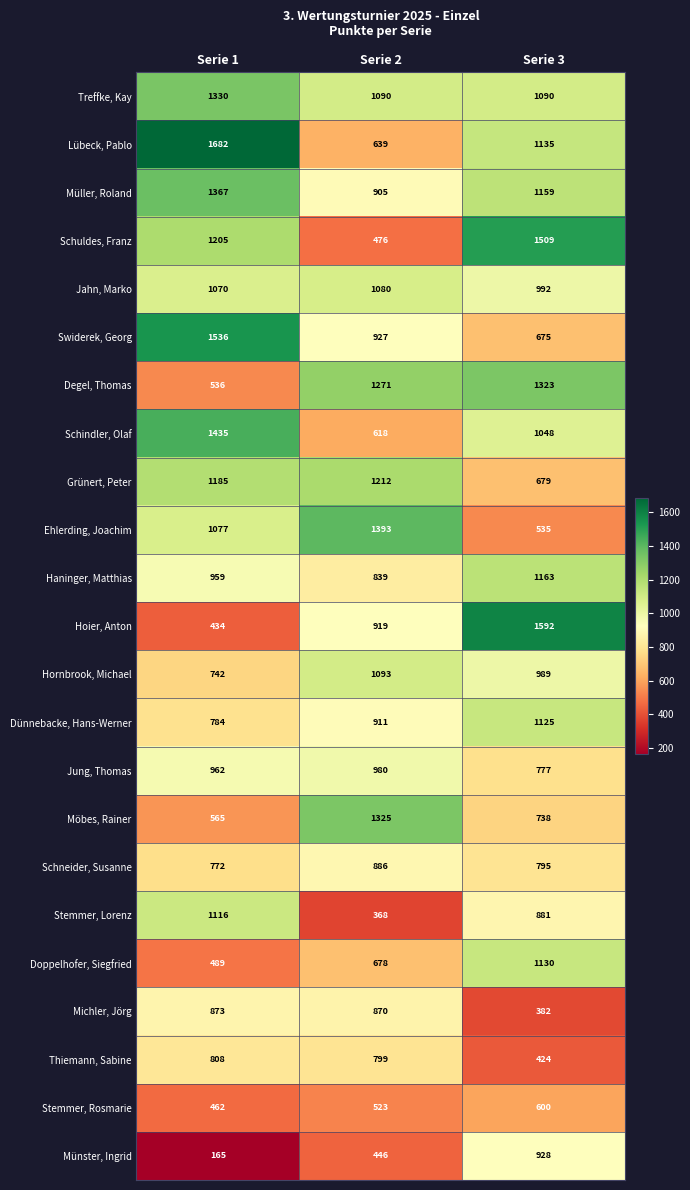

What is the difference between the second highest and minimum values in the Doppelhofer, Siegfried series?

189